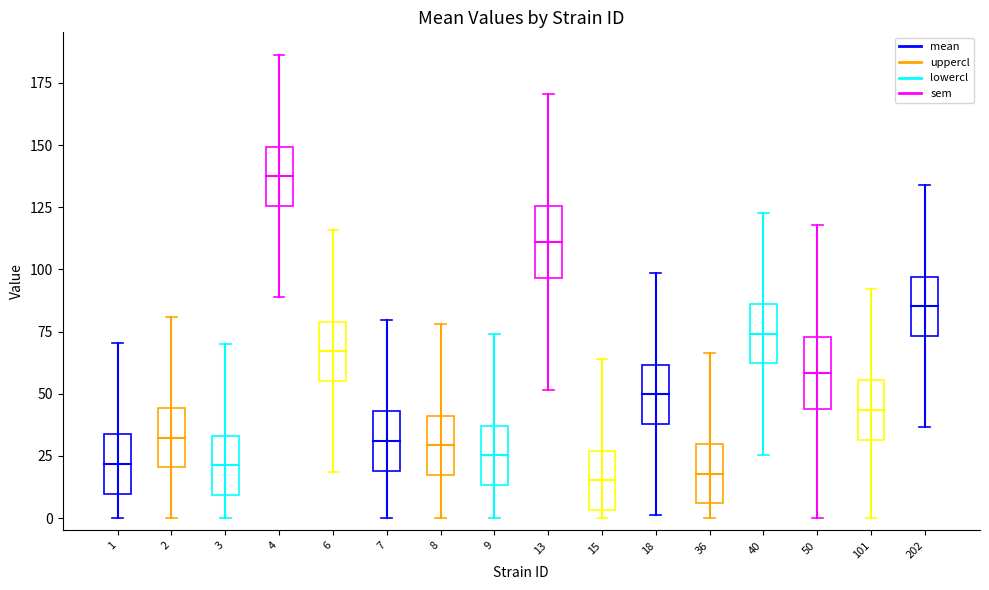

At 36, list the series in order from smallest to largest.

lowercl, mean, sem, uppercl